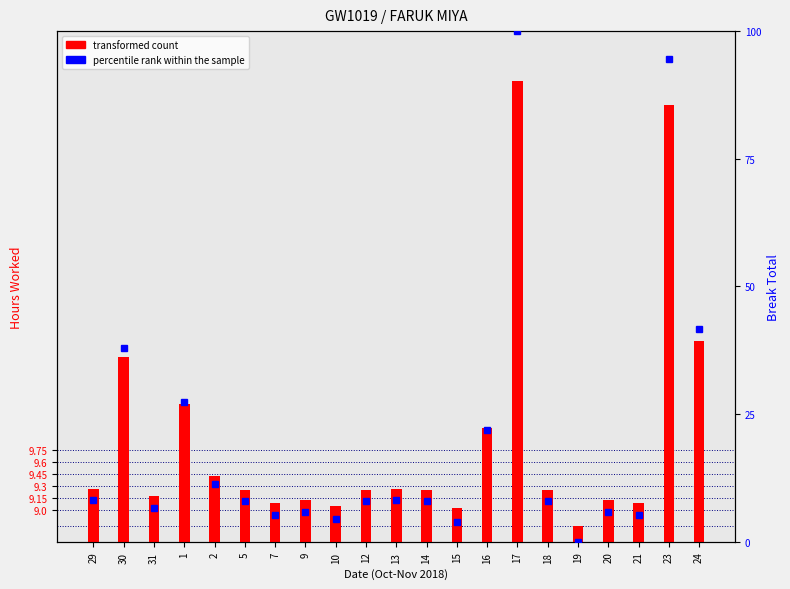

Reading left to right, what are all the values shown in this chart?

transformed count: 9.3	10.9	9.2	10.3	9.4	9.2	9.1	9.1	9.1	9.2	9.3	9.2	9.0	10.0	14.4	9.2	8.8	9.1	9.1	14.1	11.1
percentile rank within the sample: 8.2	38.0	6.6	27.4	11.3	8.1	5.2	5.9	4.5	8.1	8.2	8.1	3.9	21.9	100.0	8.1	0.0	5.9	5.2	94.4	41.6